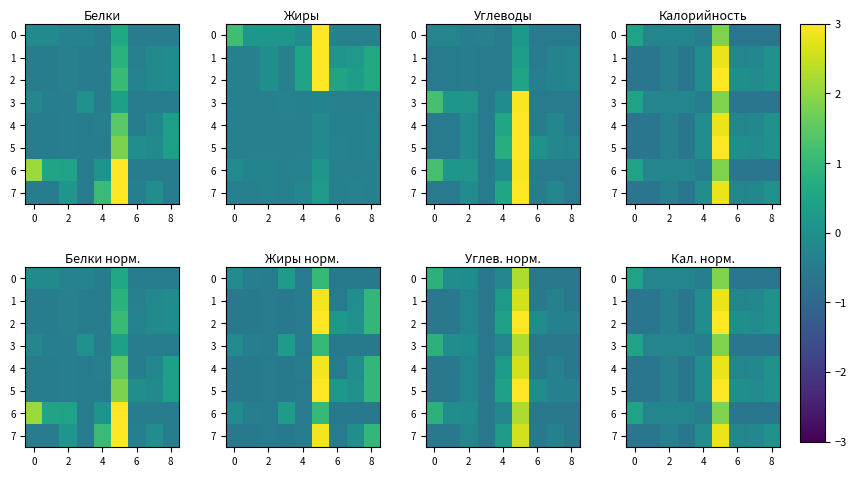

What is the total value across all series at 4?

-1.5